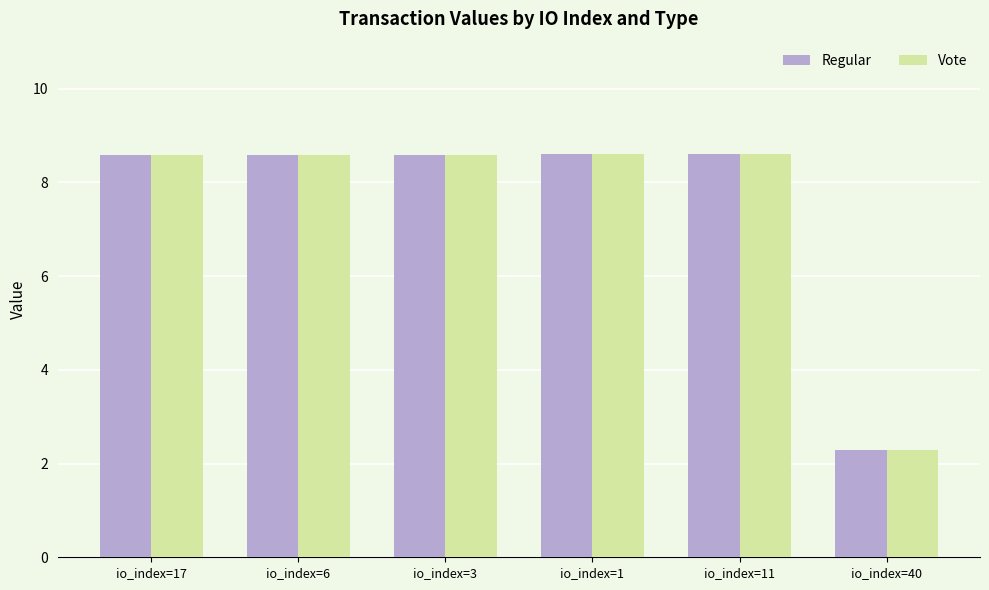

Reading right to left, what are all the values shown in this chart?

Regular: 2.3	8.6	8.6	8.6	8.6	8.6
Vote: 2.3	8.6	8.6	8.6	8.6	8.6